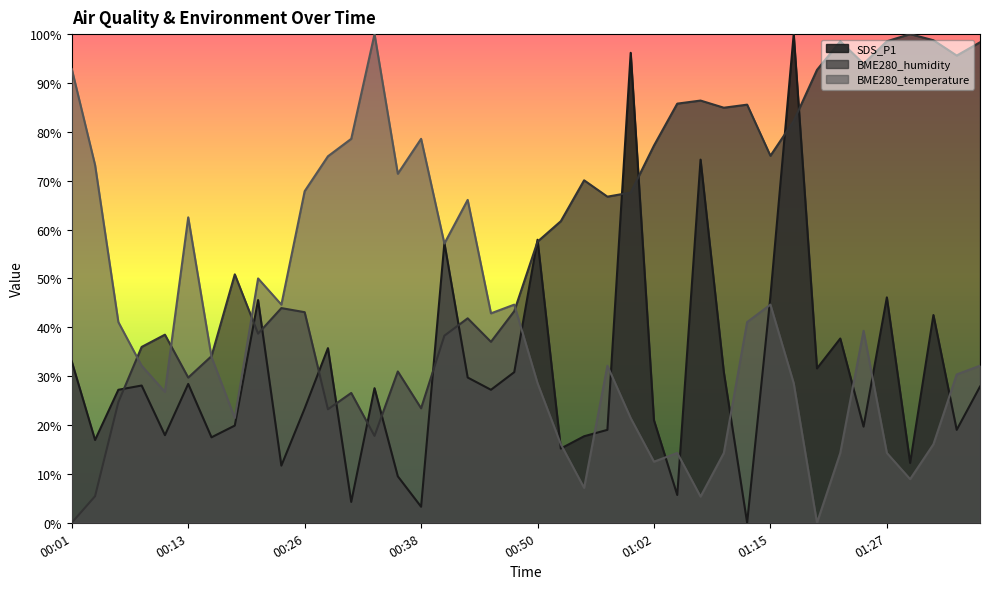

Where is SDS_P1 nearest to the value 50?

01:15